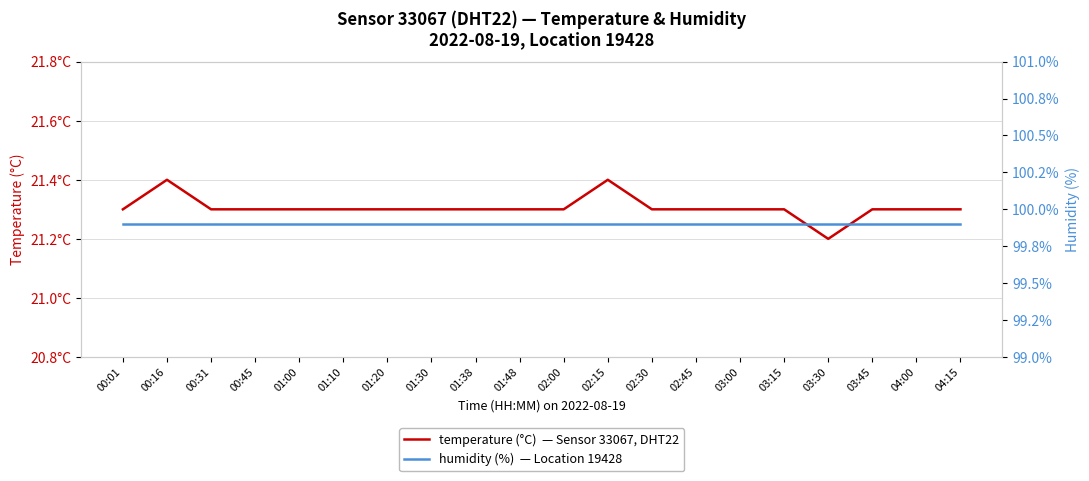

What is the total value across all series at 02:15?

121.3